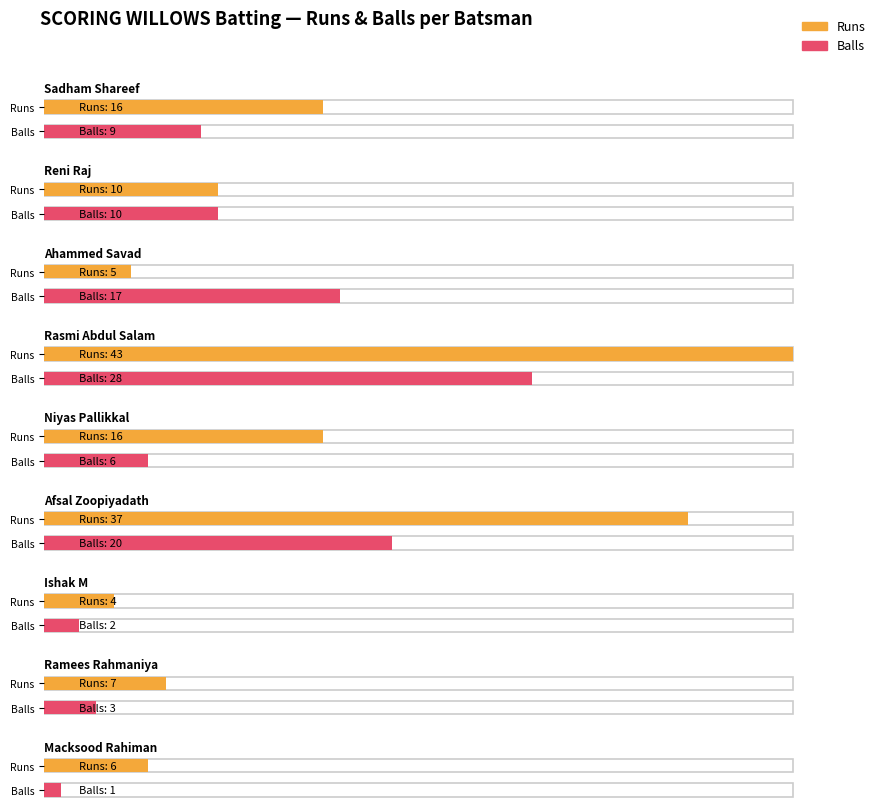

Between Afsal Zoopiyadath and Ishak M, which series saw the biggest shift?

Runs